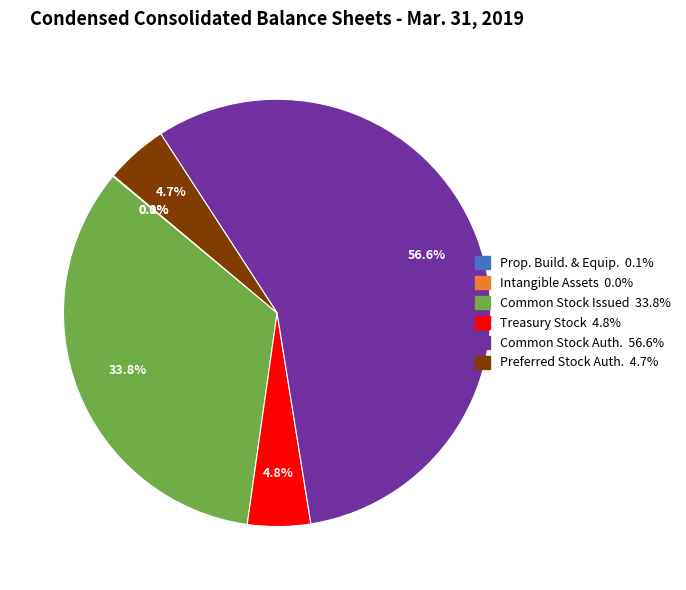

Is there any slice that represents more than half of the pie?

Yes